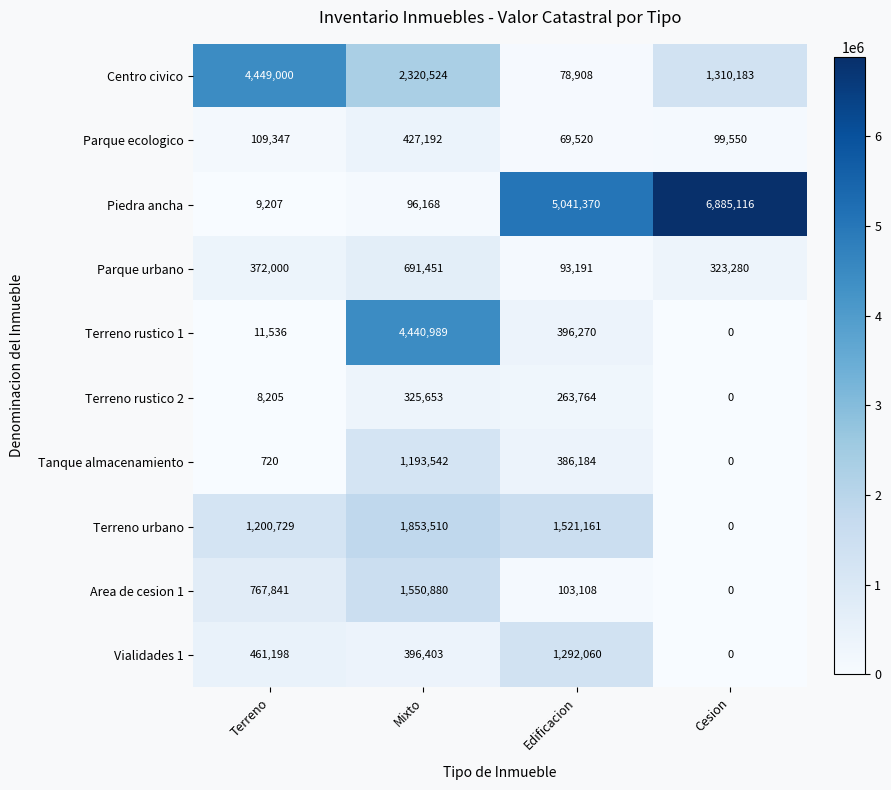

What is the greatest value displayed?

6885116